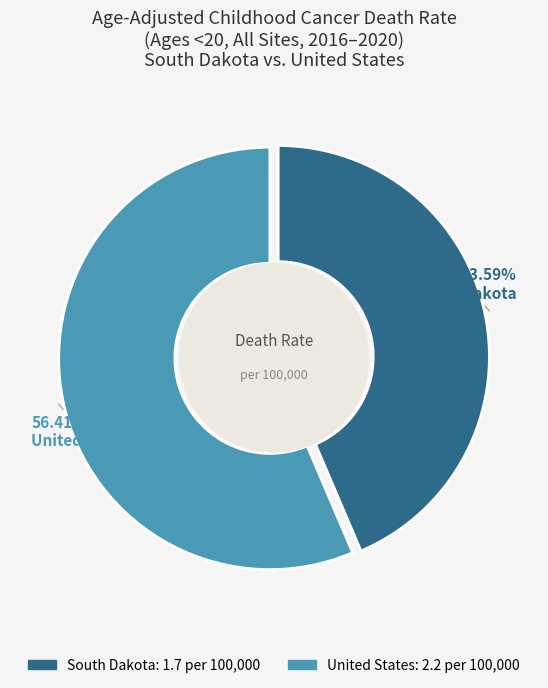

To the nearest percent, what portion does United States represent?

56%